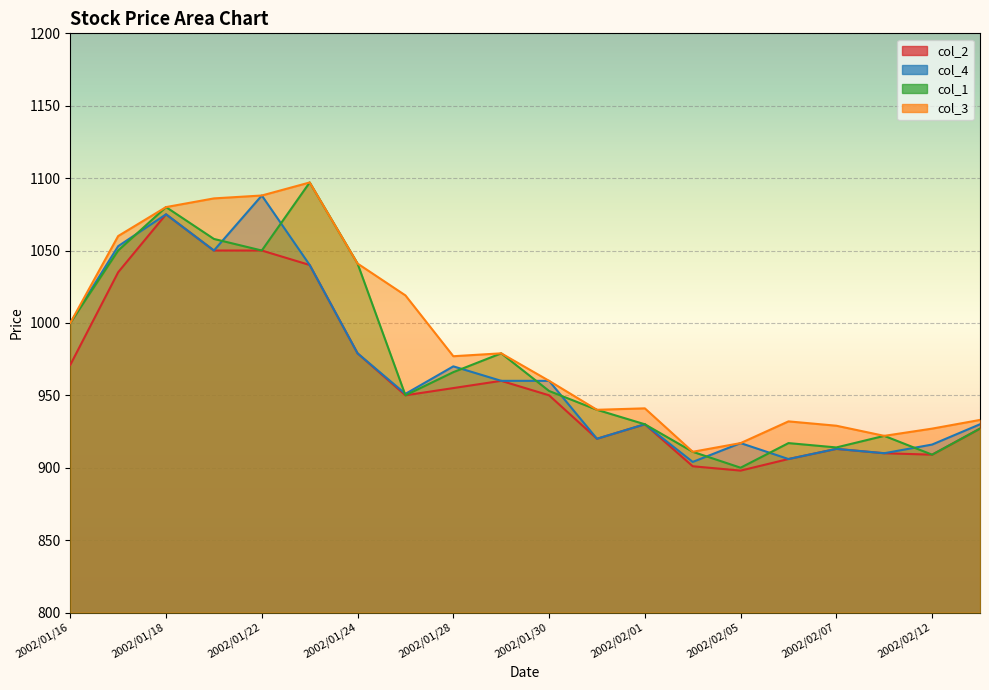

What is the sum of the col_3 values at 2002/01/24 and 2002/01/29?

2020